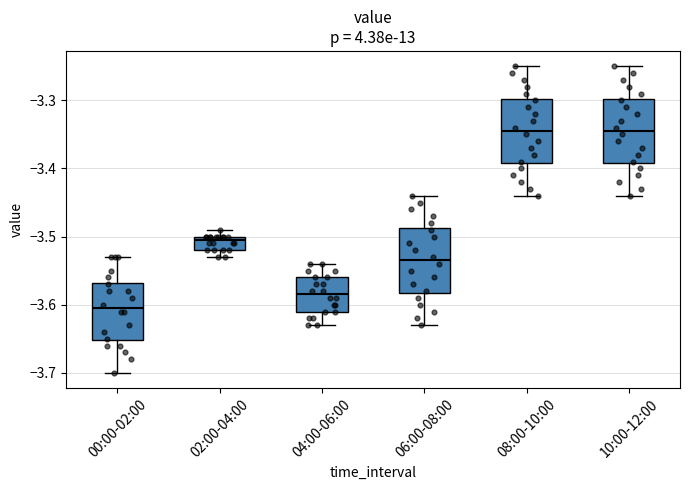

Reading left to right, read every box against the y-axis: the position of its median line, the range the box covers, and the ends of its whiskers. The values are not printed on the chart, so give them approximately, as read against the axis.

00:00-02:00: median -3.60, box -3.65 to -3.57, whiskers -3.70 to -3.53
02:00-04:00: median -3.50 (just below the box's upper edge), box -3.52 to -3.50, whiskers -3.53 to -3.49
04:00-06:00: median -3.58, box -3.61 to -3.56, whiskers -3.63 to -3.54
06:00-08:00: median -3.53, box -3.58 to -3.49, whiskers -3.63 to -3.44
08:00-10:00: median -3.34, box -3.39 to -3.30, whiskers -3.44 to -3.25
10:00-12:00: median -3.34, box -3.39 to -3.30, whiskers -3.44 to -3.25